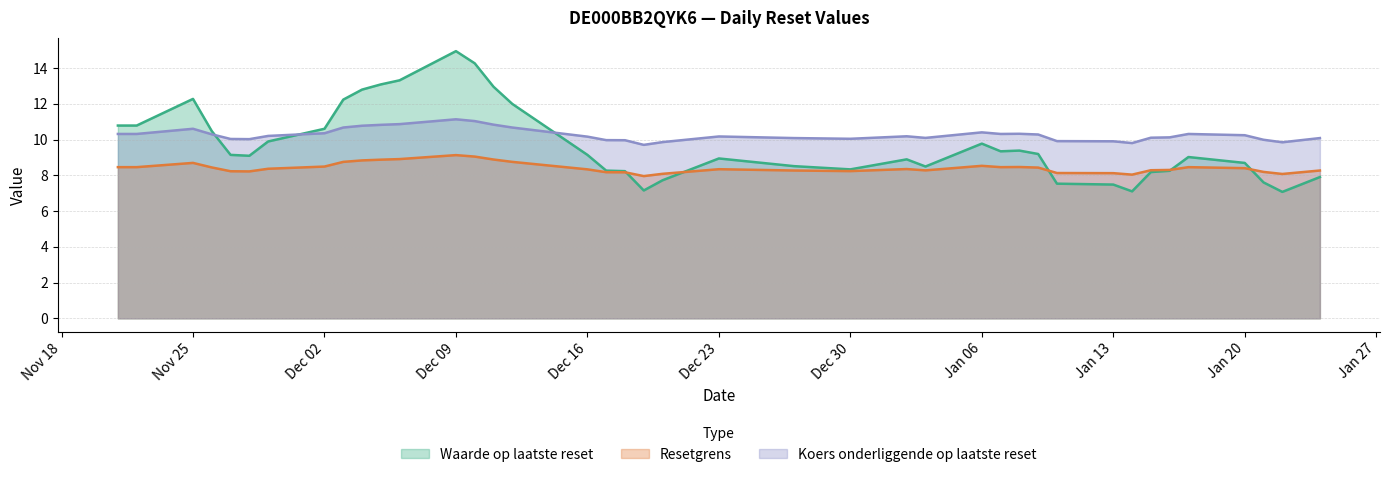

How many data points in Waarde op laatste reset are less than 9?

18